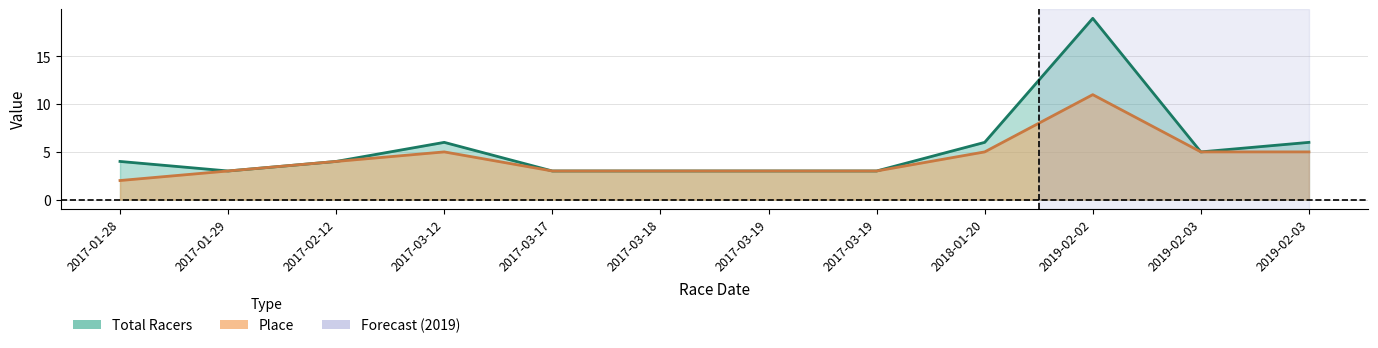

Count the Place values in the range 3 to 5.

10